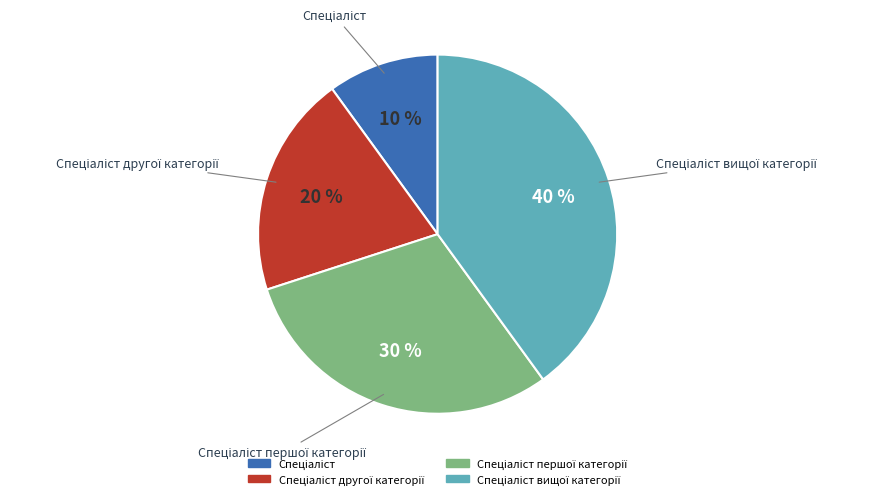

To the nearest percent, what is the difference between the largest and smallest slice percentages?

30%